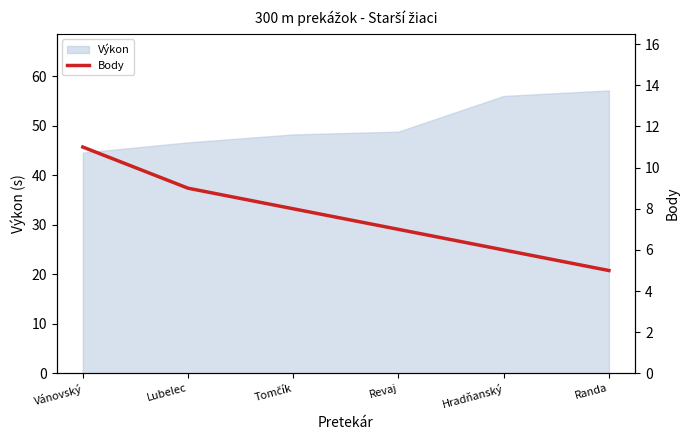

True or false: Výkon has a value of 23.8 at Lubelec.

False